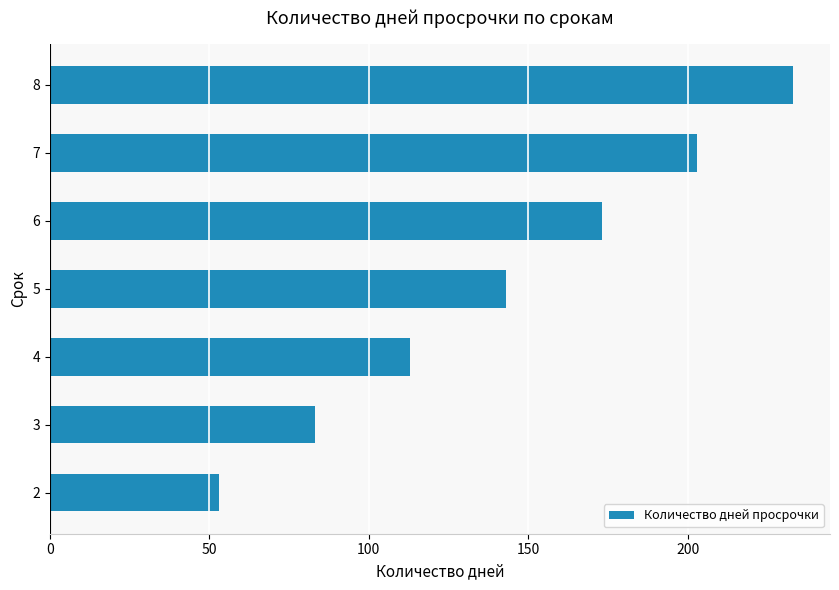

What is the smallest value displayed?

53